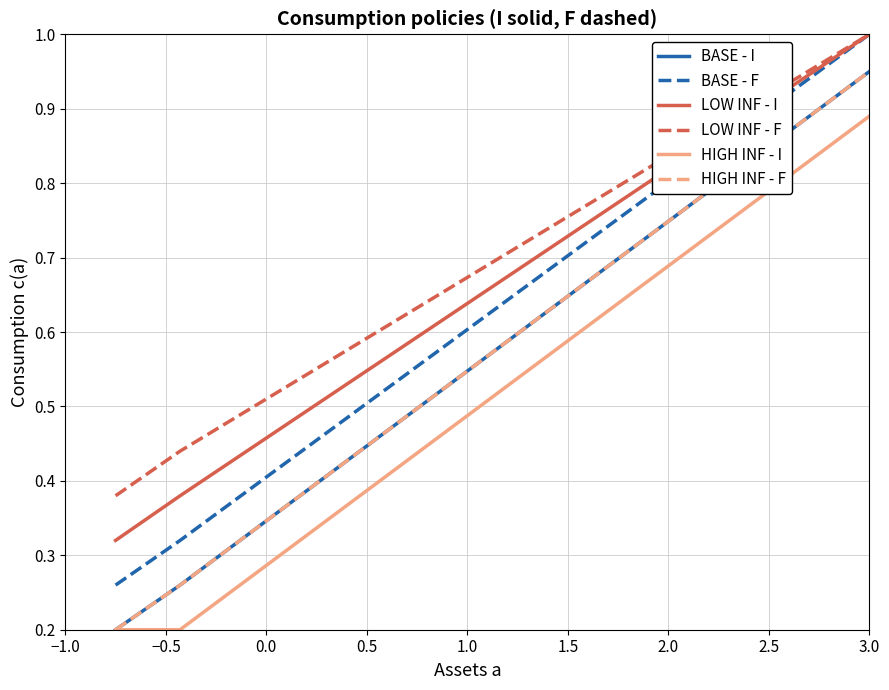

How many lines are shown in the chart?

6